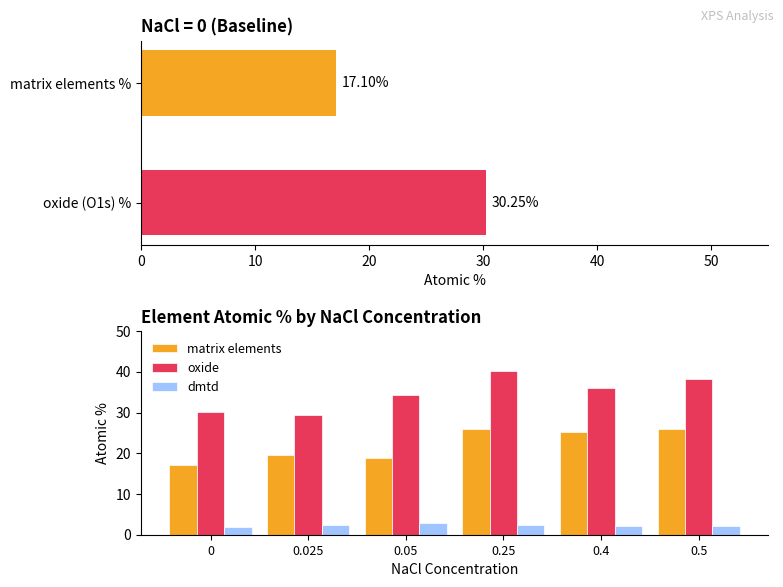

Which series has the largest total across all categories?

oxide